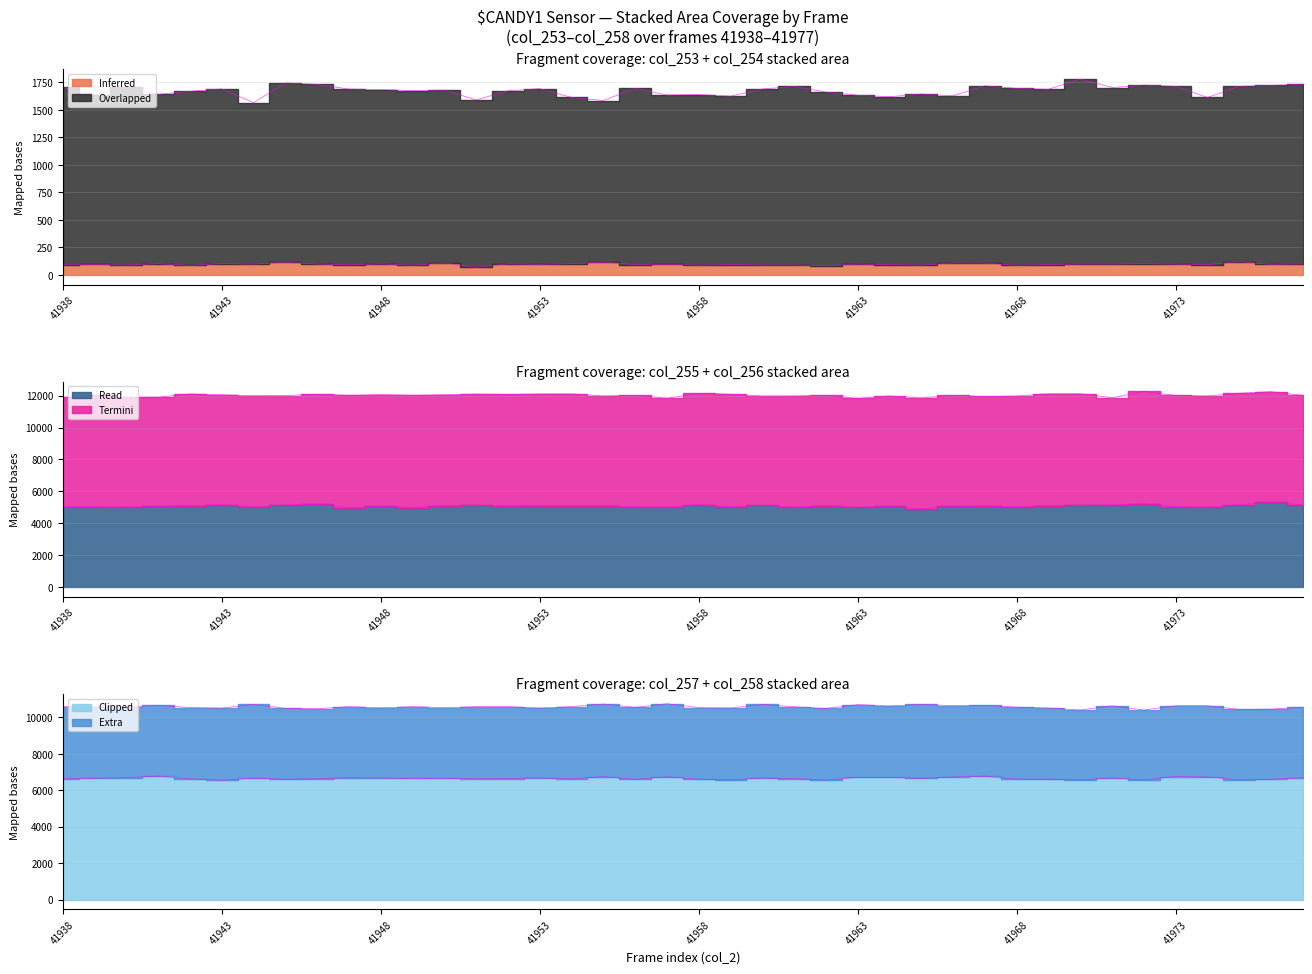

In col_254, how many points are lower than both neighbors (excluding endpoints)?

13